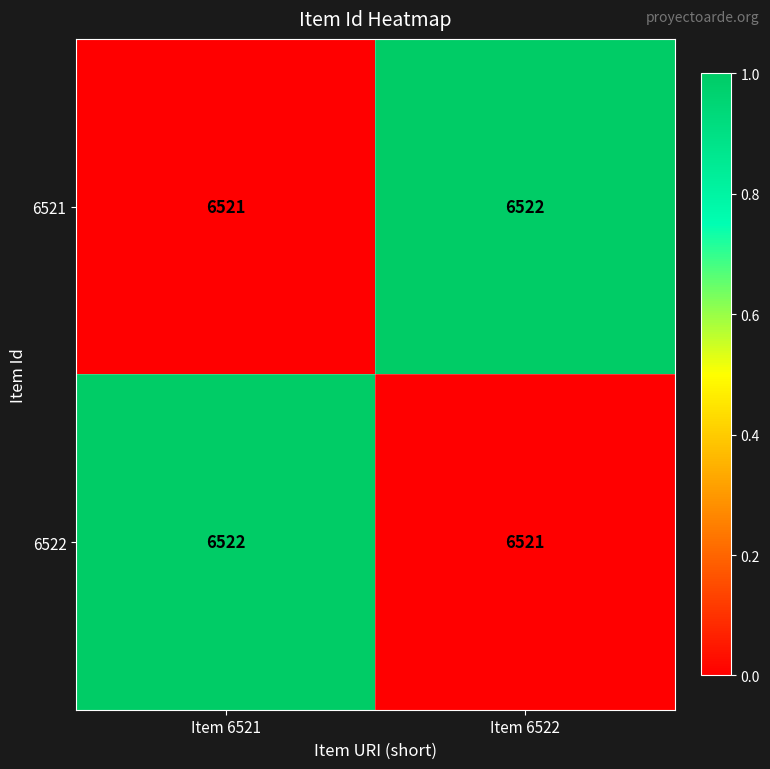

Reading right to left, extract all data points from this chart.

6521: Item 6522=6522	Item 6521=6521
6522: Item 6522=6521	Item 6521=6522